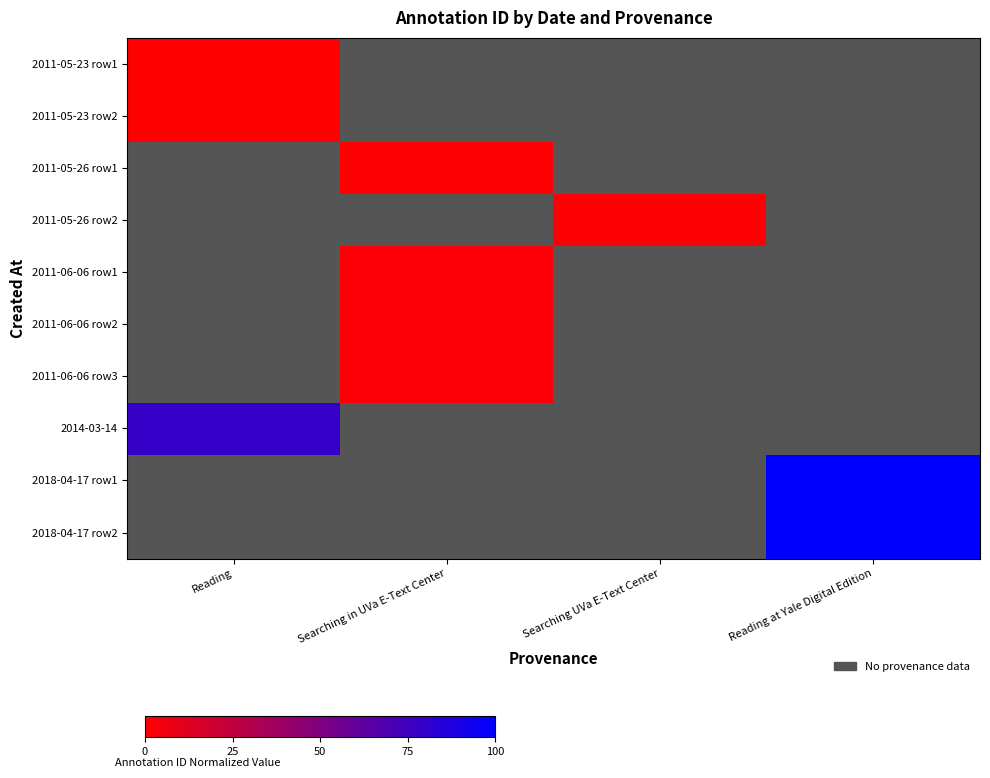

Rank the series at Searching in UVa E-Text Center from highest to lowest value.

2011-06-06 row3, 2014-03-14, 2018-04-17 row1, 2018-04-17 row2, 2011-06-06 row2, 2011-05-23 row1, 2011-05-23 row2, 2011-05-26 row1, 2011-05-26 row2, 2011-06-06 row1